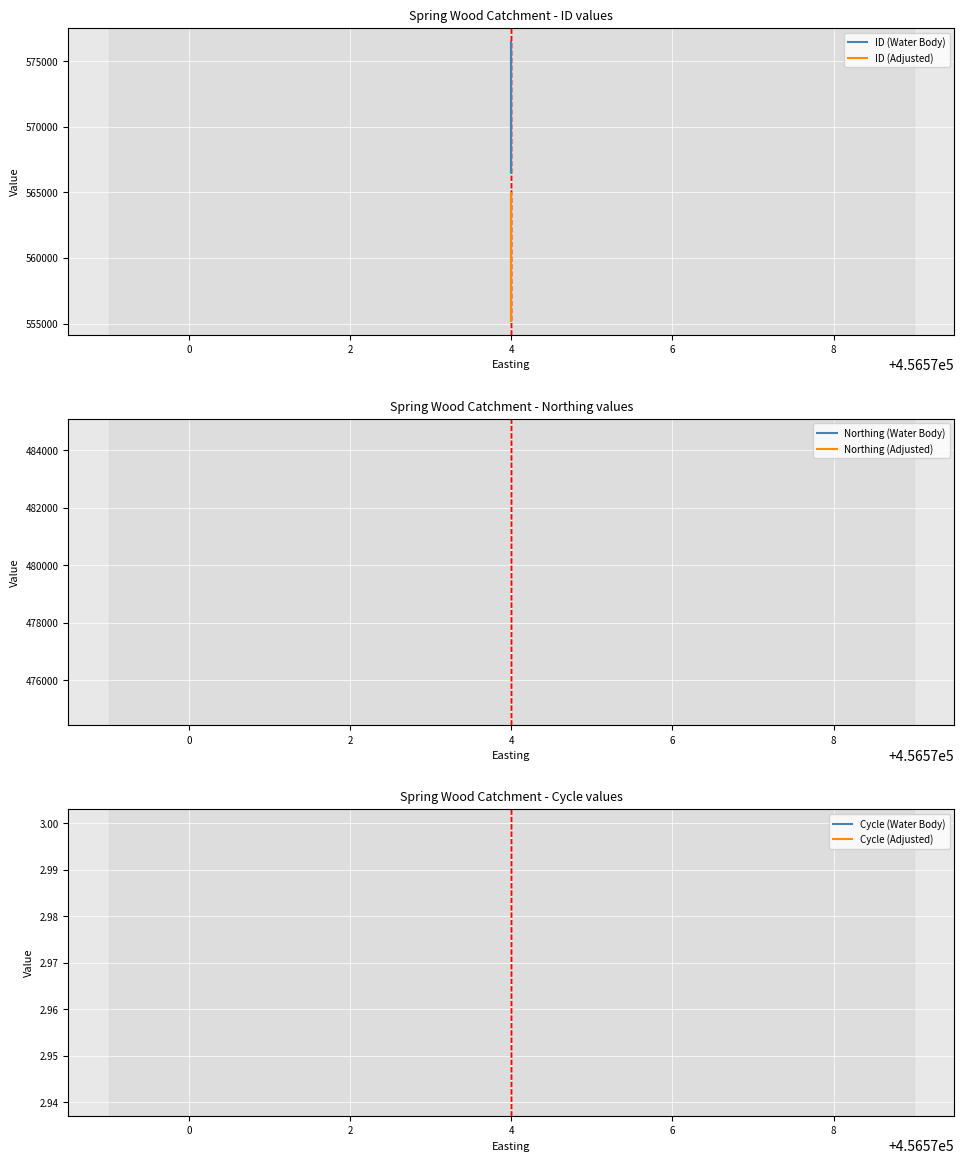

At which label is Northing (Adjusted) closest to 474915?

4